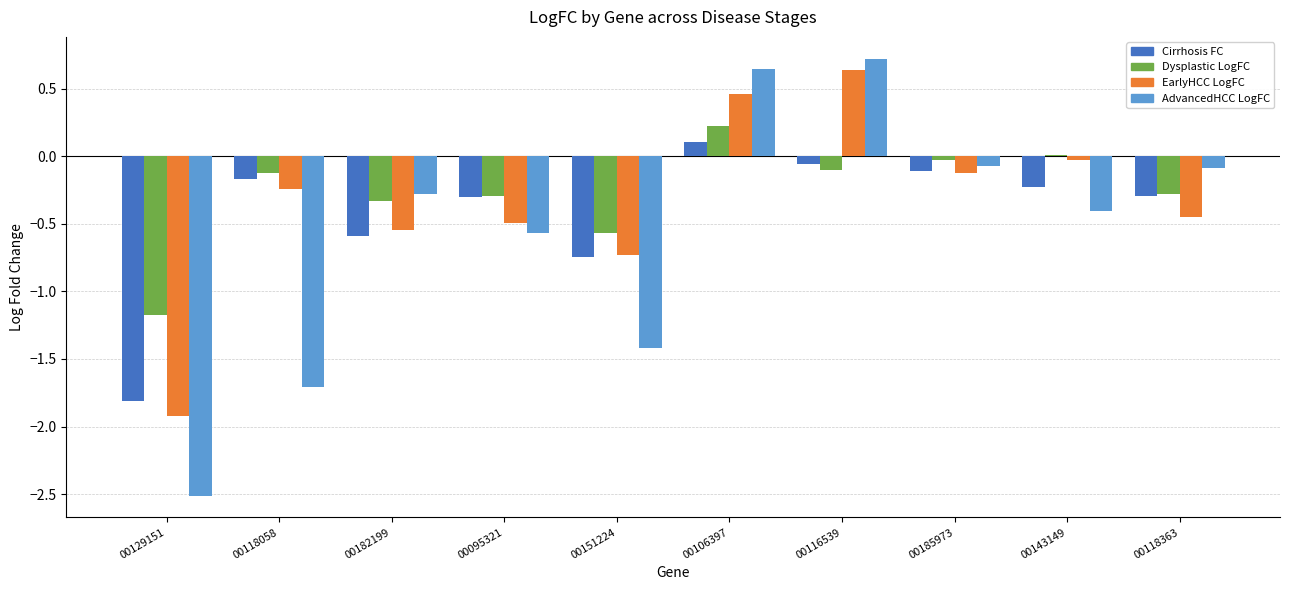

What is the total value across all series at 00118058?

-2.2